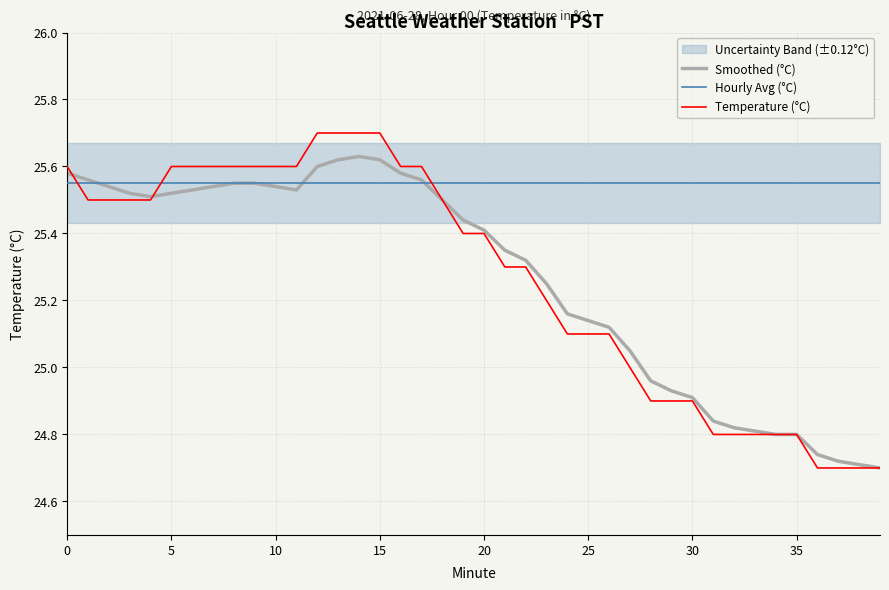

How many lines are shown in the chart?

3